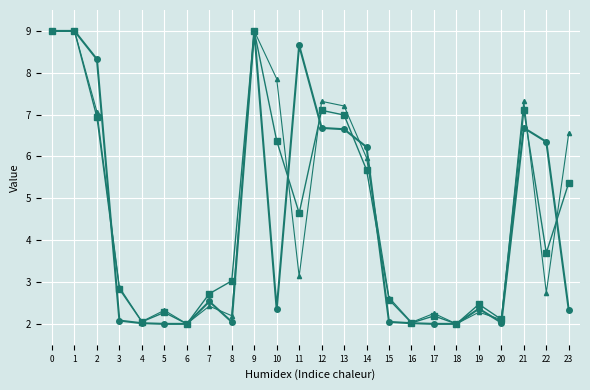

What is the total value across all series at 7?

7.7